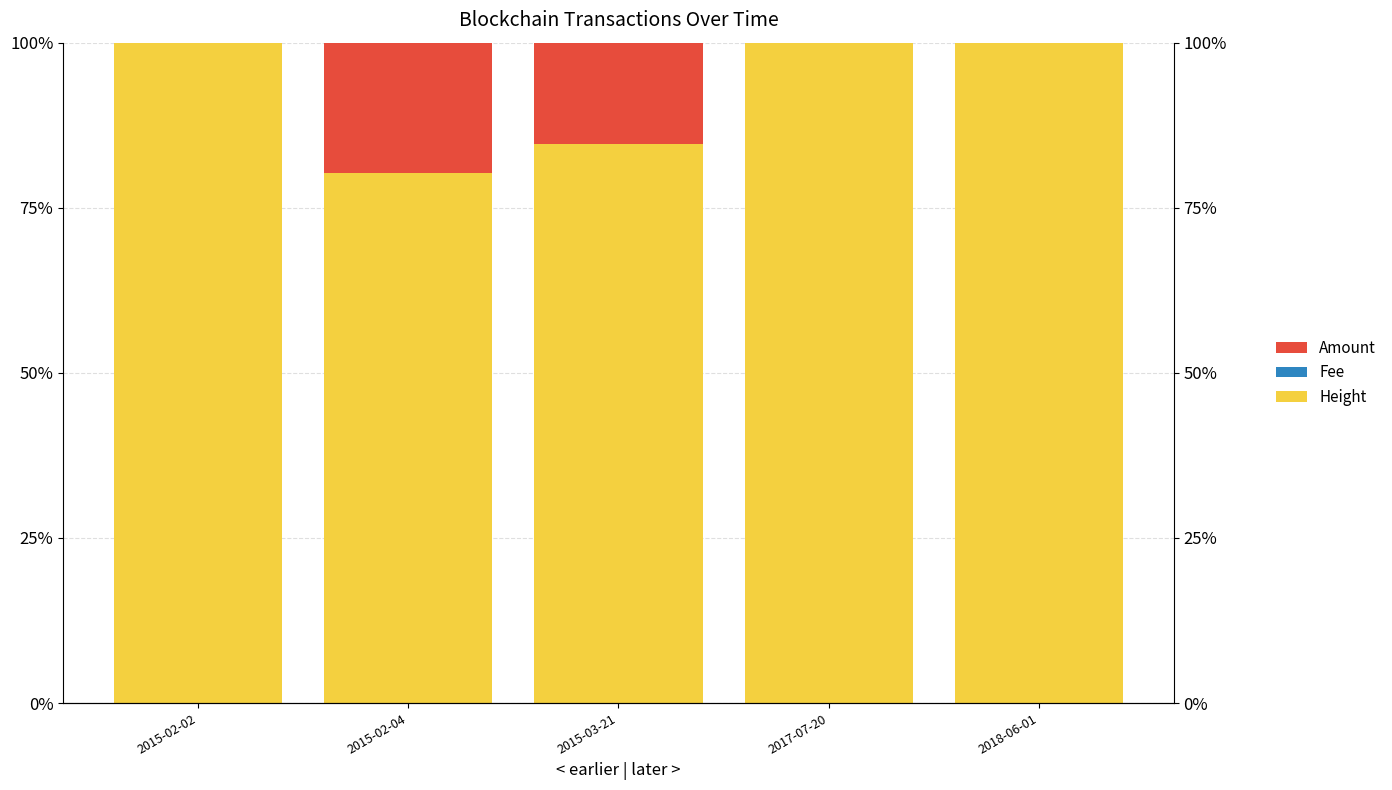

What is the total value across all series at 2015-02-02?

100.0